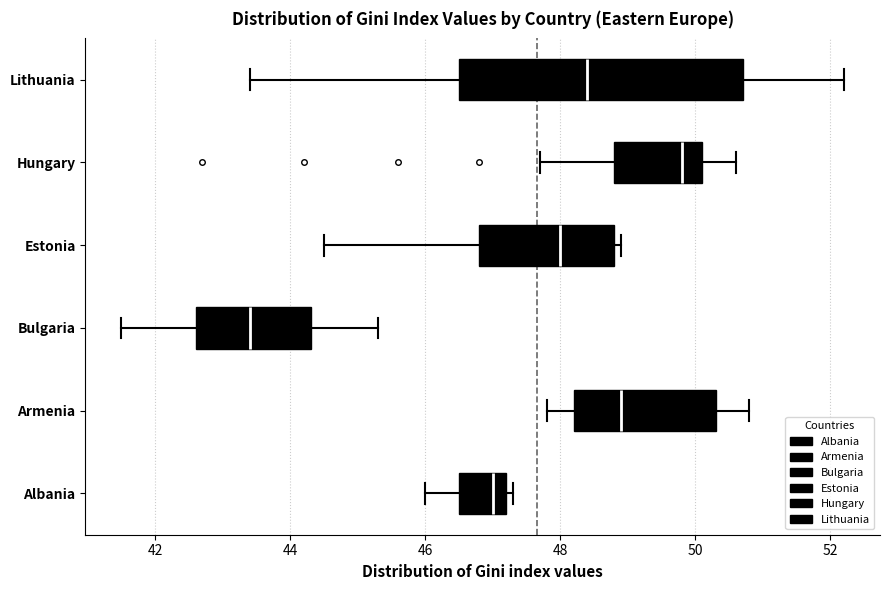

Where is the right edge of the box for Estonia on the x-axis? The values are not printed on the chart, so give them approximately, as read against the axis.

48.8